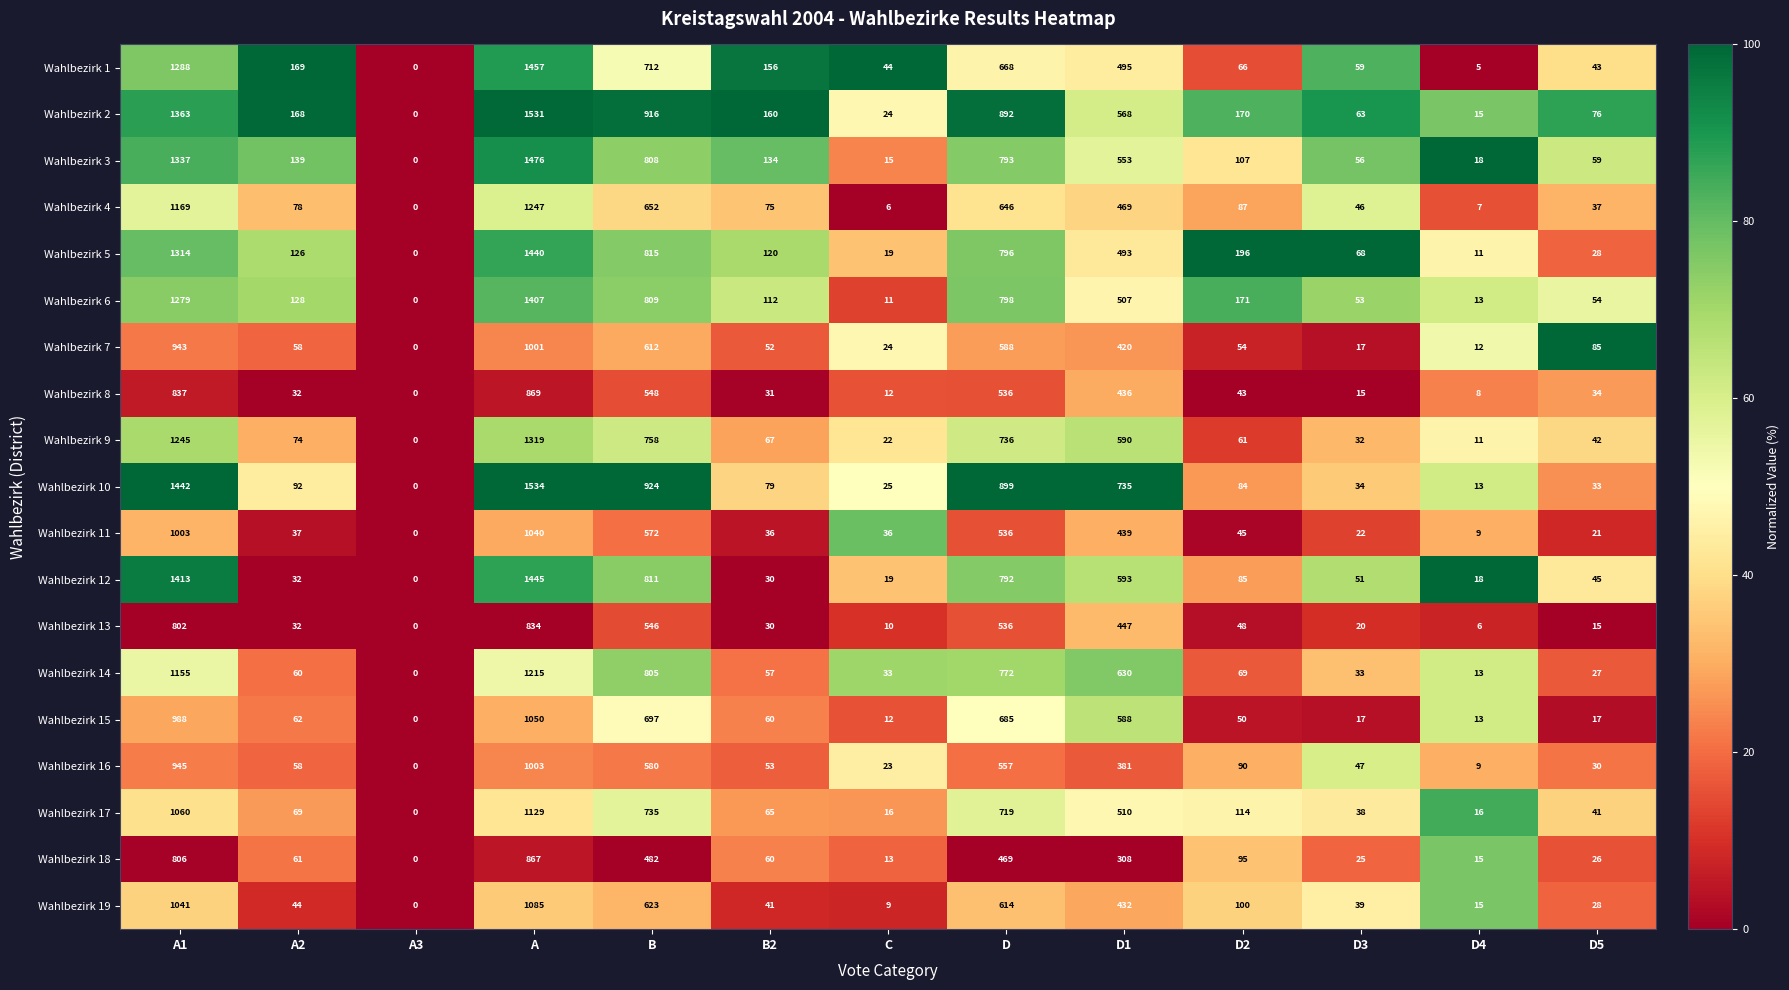

What is the sum of the Wahlbezirk 16 values at A3 and B2?

53